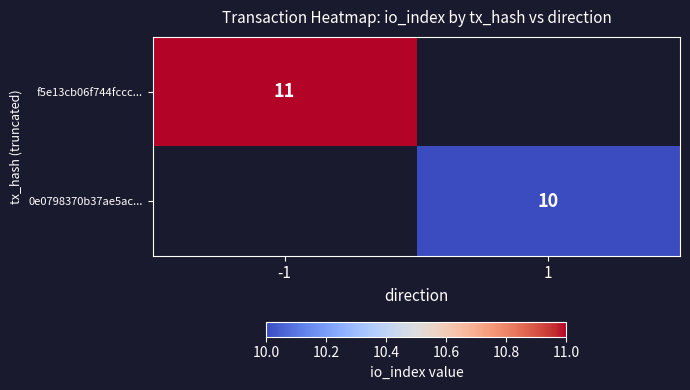

The value of 0e0798370b37ae5ac... at 1 is 10. True or false?

True